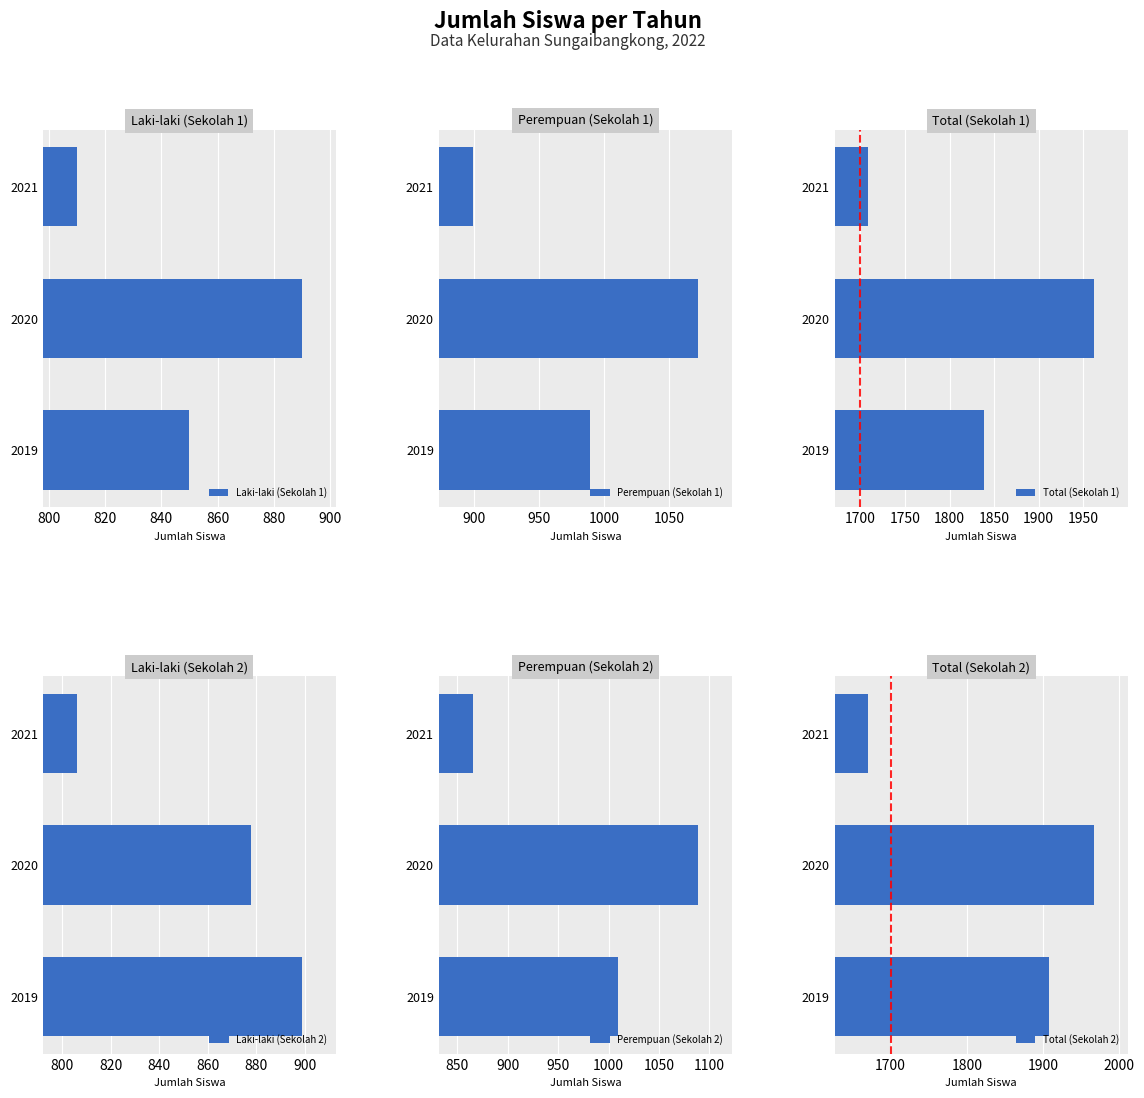

At which label does Total (Sekolah 2) reach its minimum?

2021